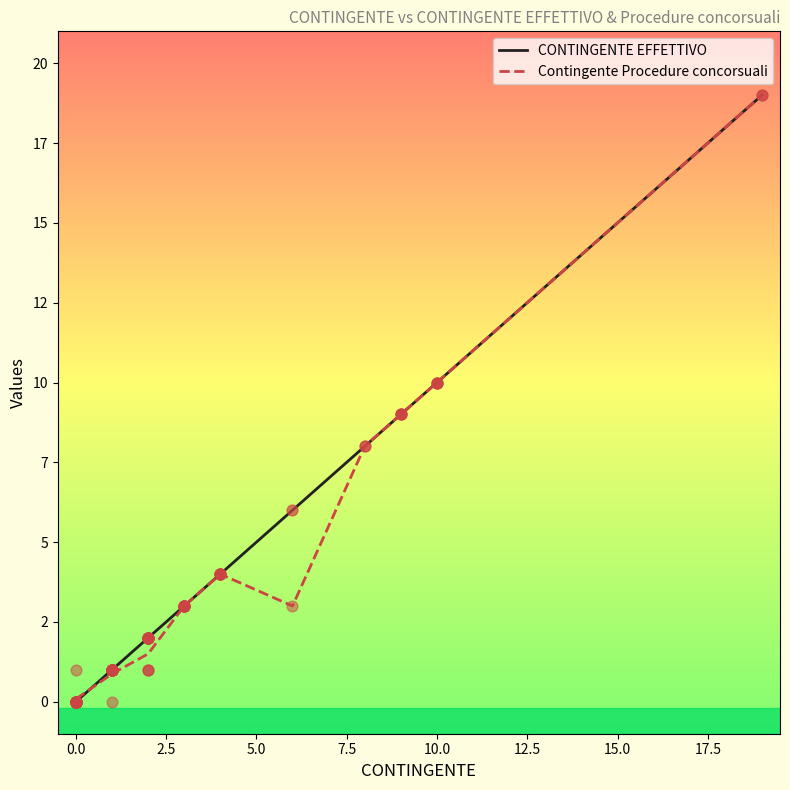

Which series contains the highest Y value?

CONTINGENTE EFFETTIVO